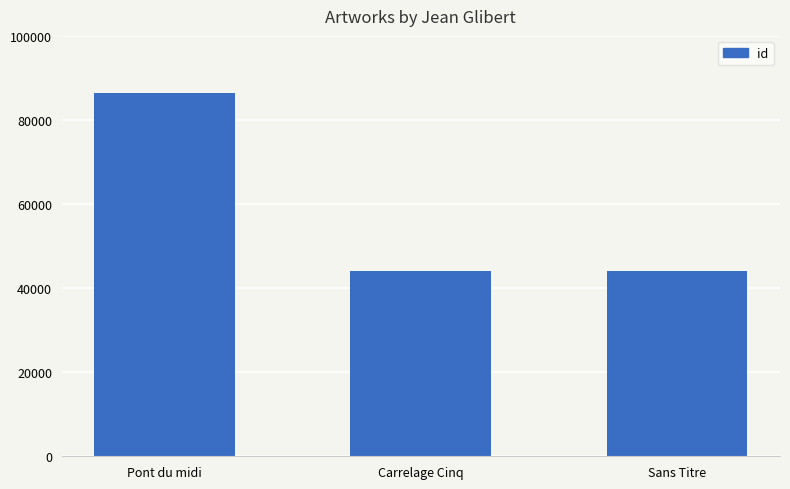

What is the minimum value shown in the chart?

44035